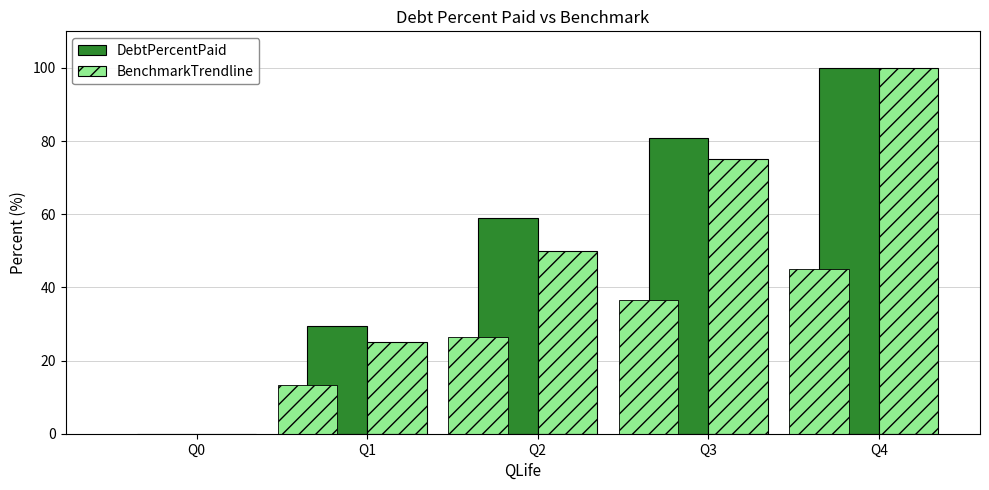

Which series has the largest total across all categories?

DebtPercentPaid